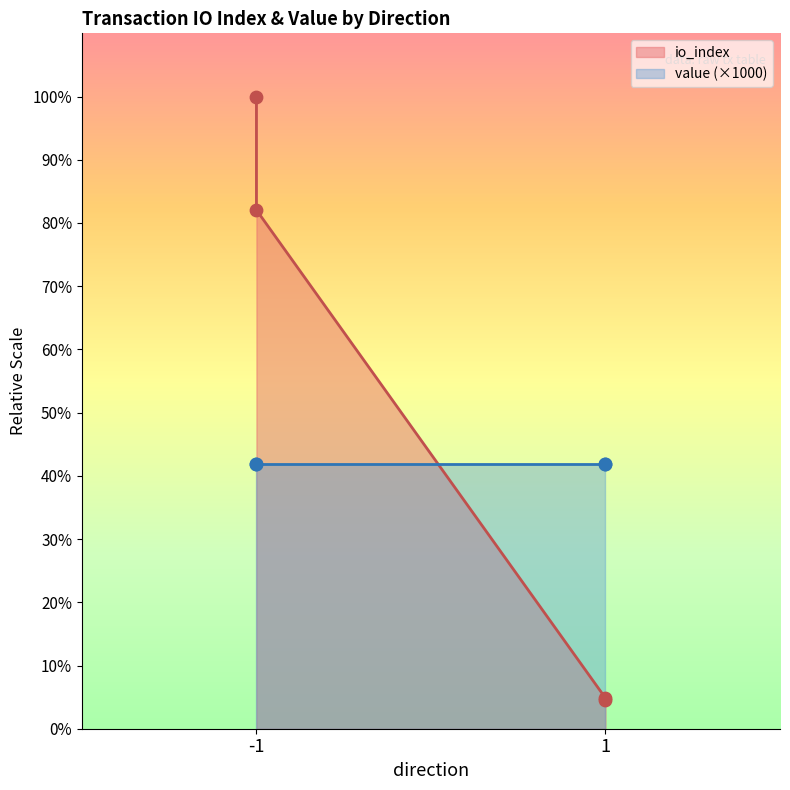

What is the change in value from 1 to -1?

+77.2